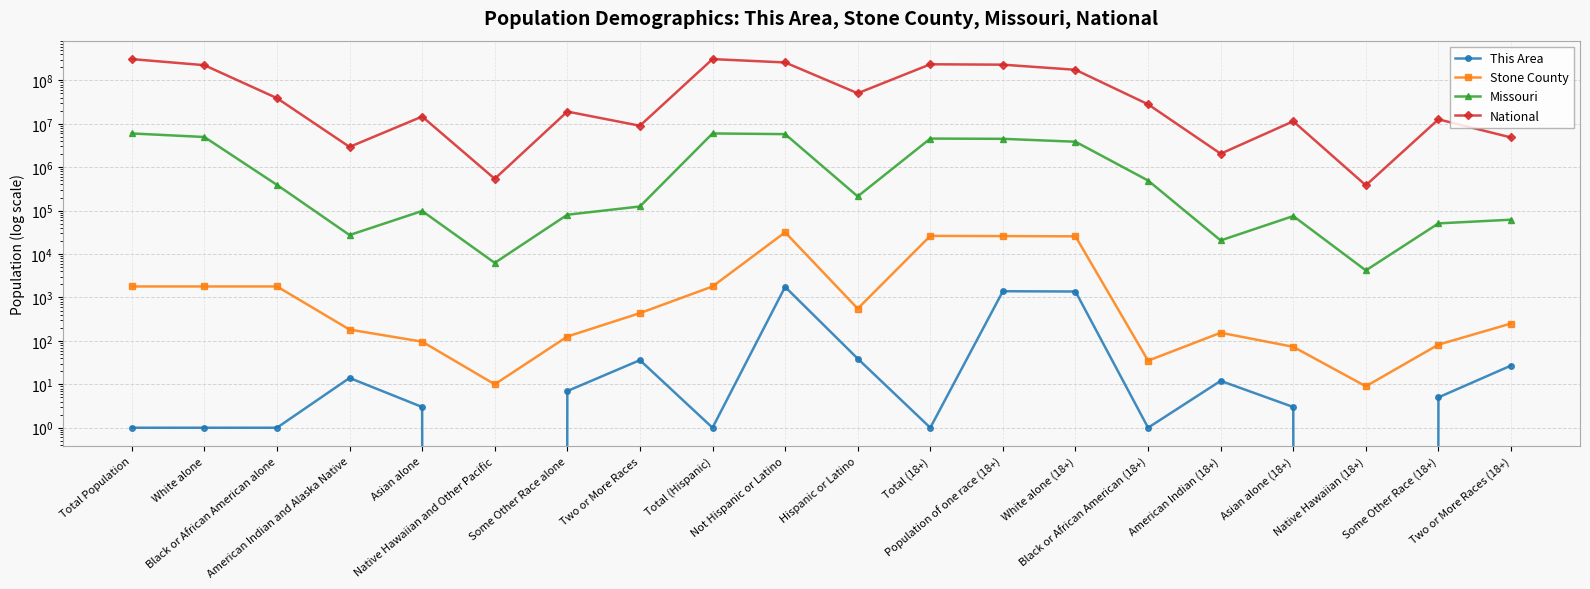

At how many categories does at least one series exceed 134707870?

7